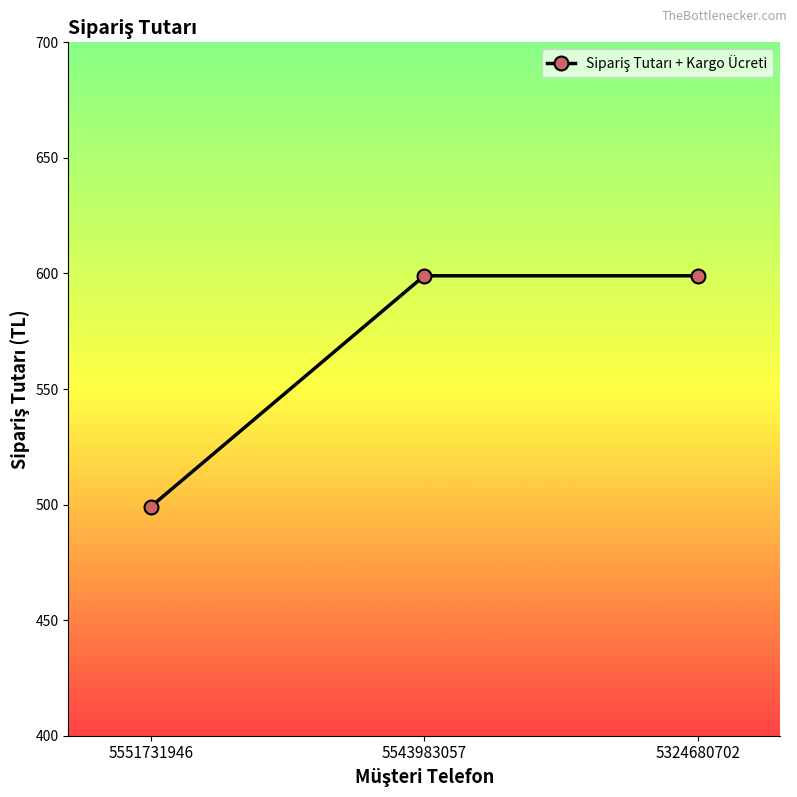

What is the greatest value displayed?

599